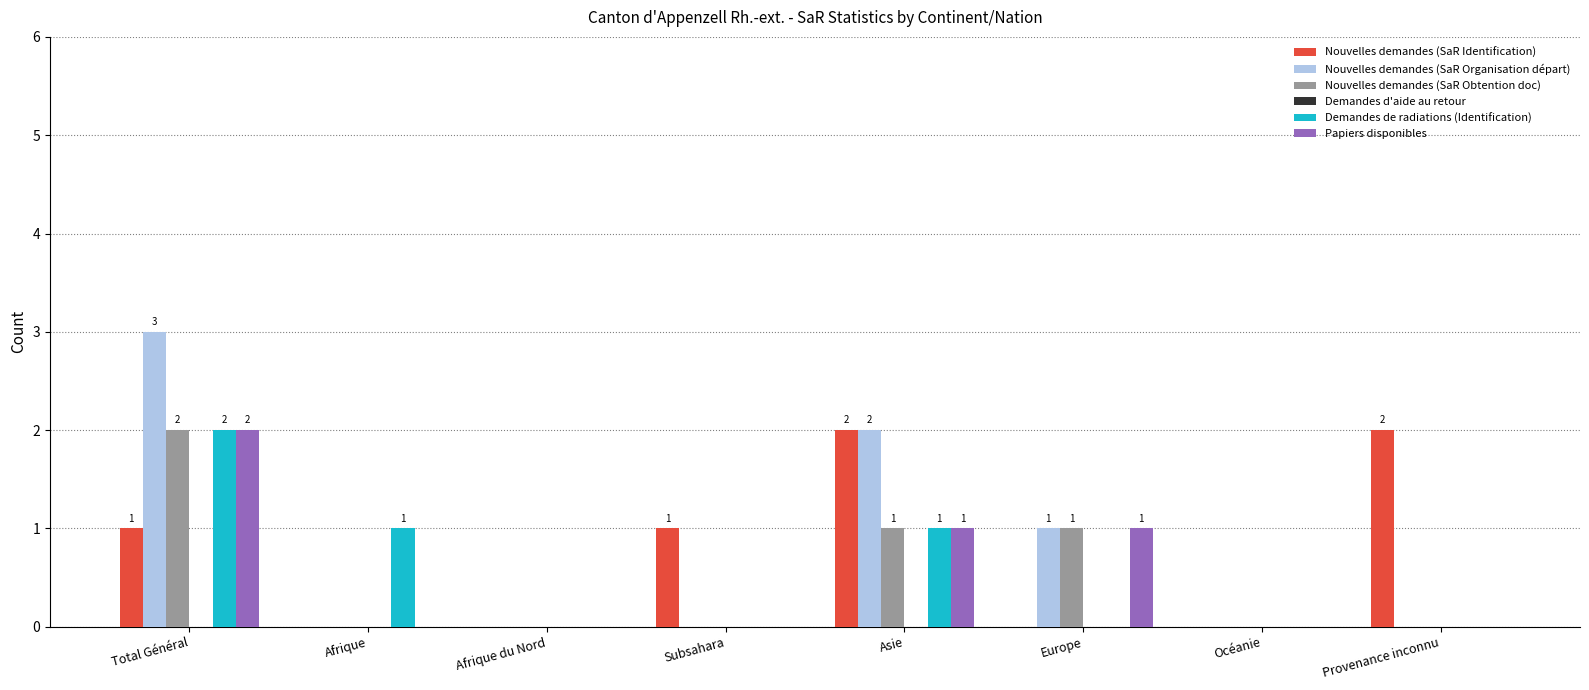

At which category is the sum across all series the highest?

Total Général